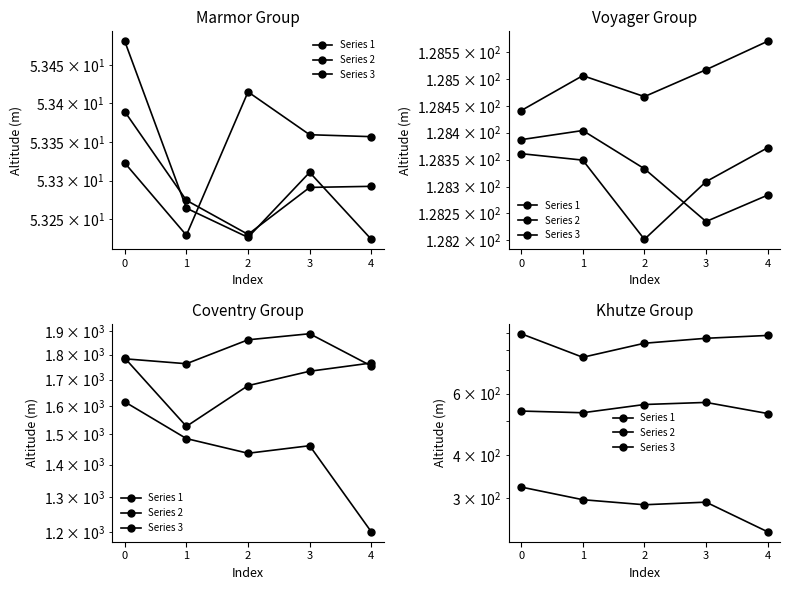

At how many categories does at least one series exceed 592?

5